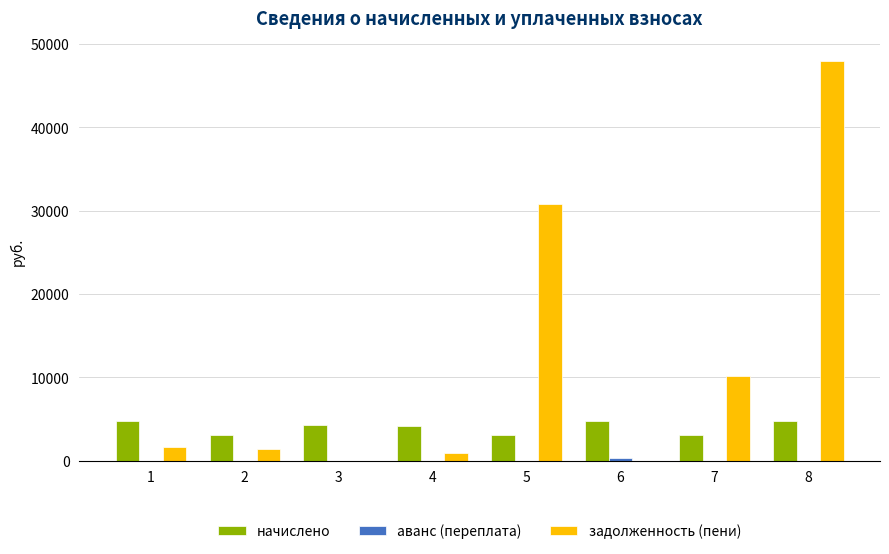

What is the greatest value displayed?

47959.2